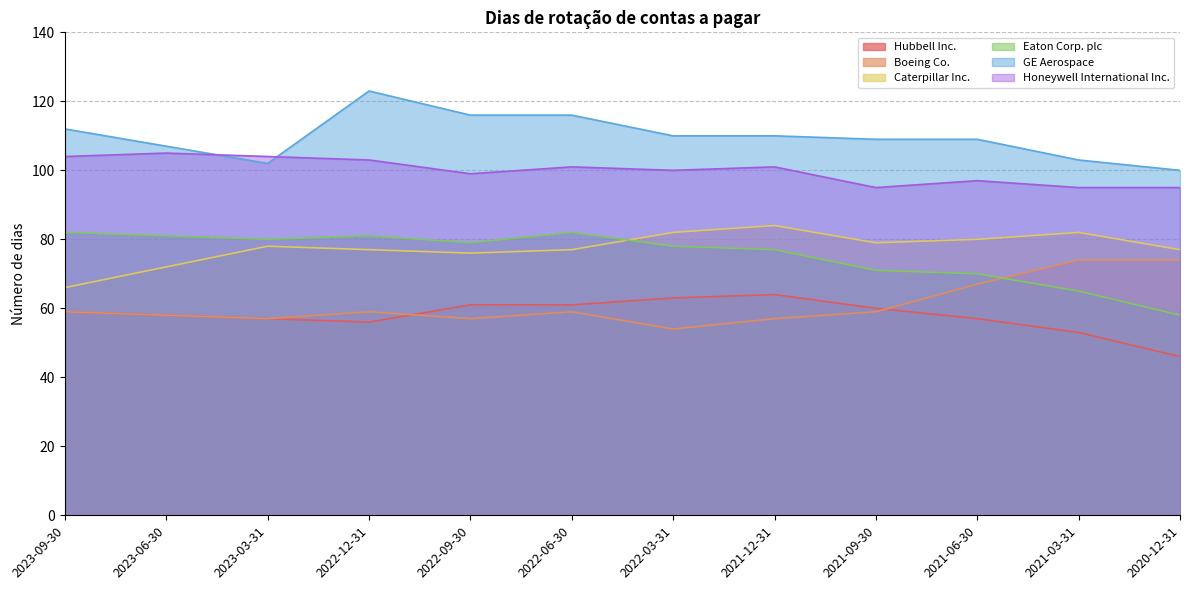

The value of Honeywell International Inc. at 2023-06-30 is 105. True or false?

True